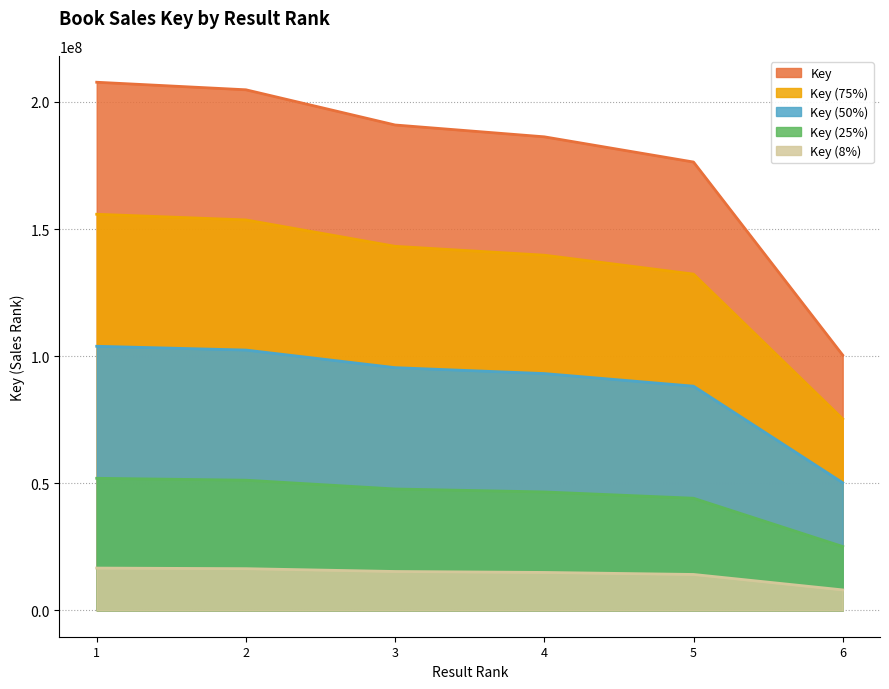

True or false: the data has more than 1 interior local peaks.

False